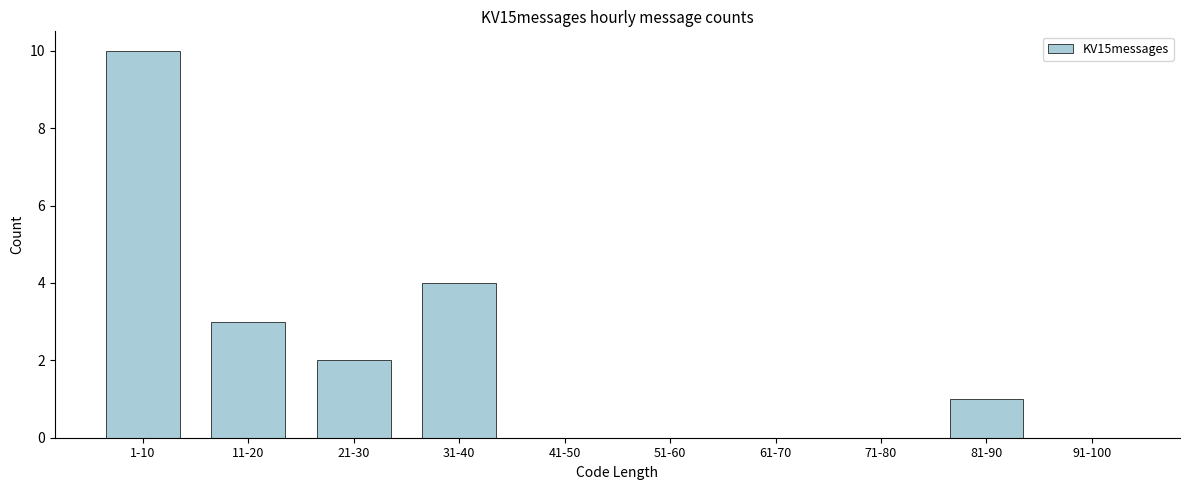

Reading left to right, transcribe all the data shown in this chart.

1-10=10	11-20=3	21-30=2	31-40=4	41-50=0	51-60=0	61-70=0	71-80=0	81-90=1	91-100=0